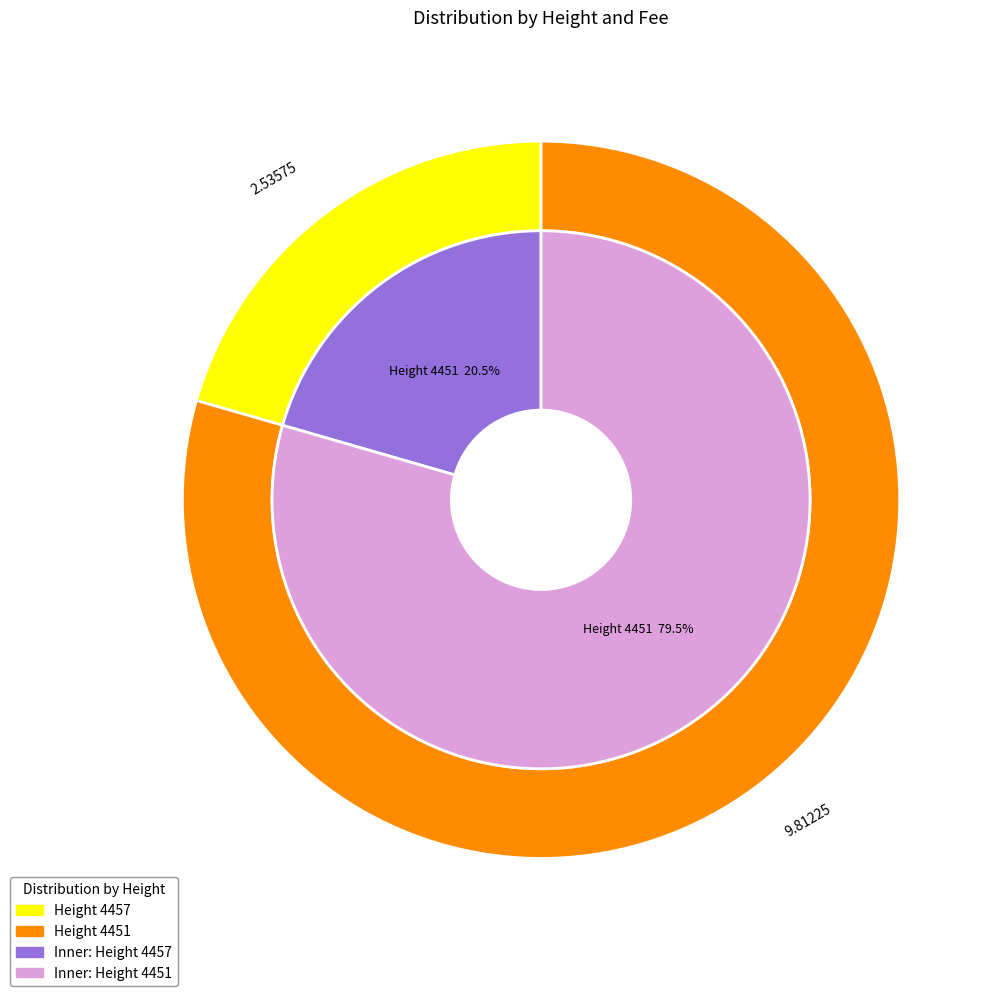

What is the change in value from 4457 to 4451?

+7.3